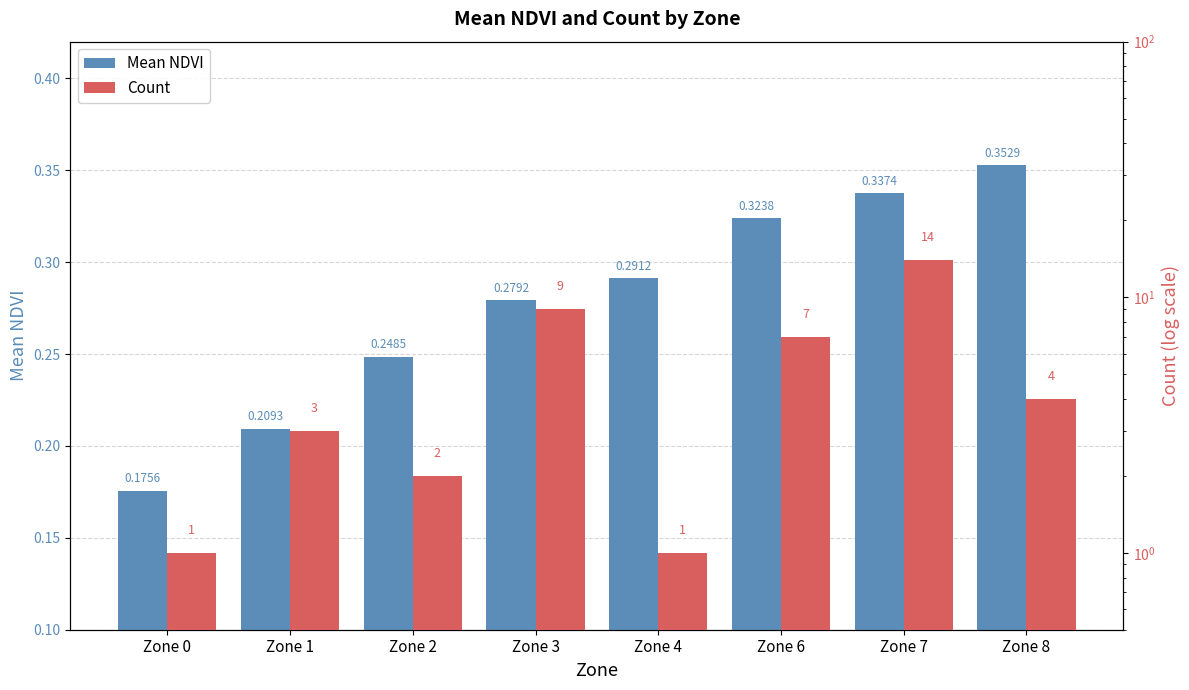

At which label does Mean NDVI reach its peak?

Zone 8